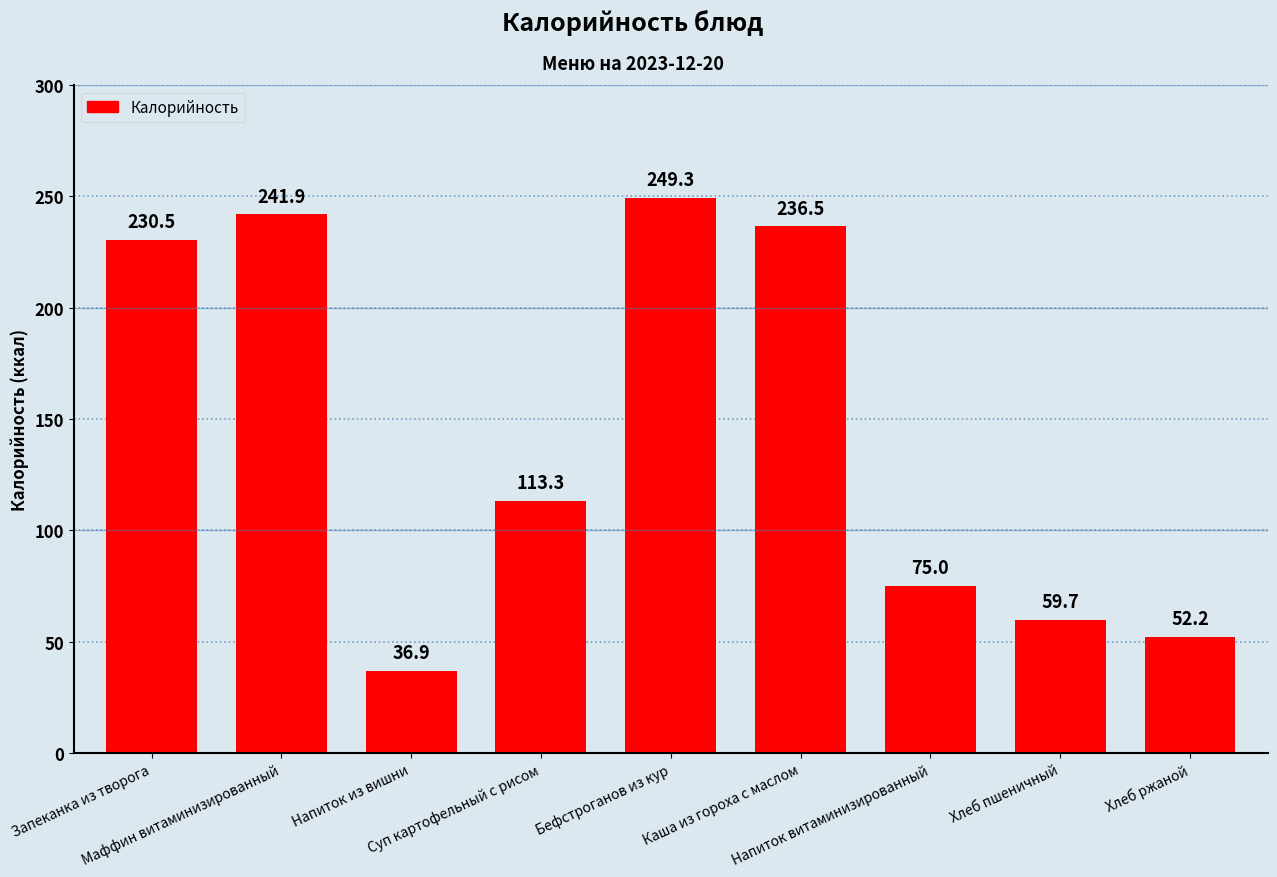

What is the difference between the values at Хлеб пшеничный and Напиток витаминизированный?

15.3